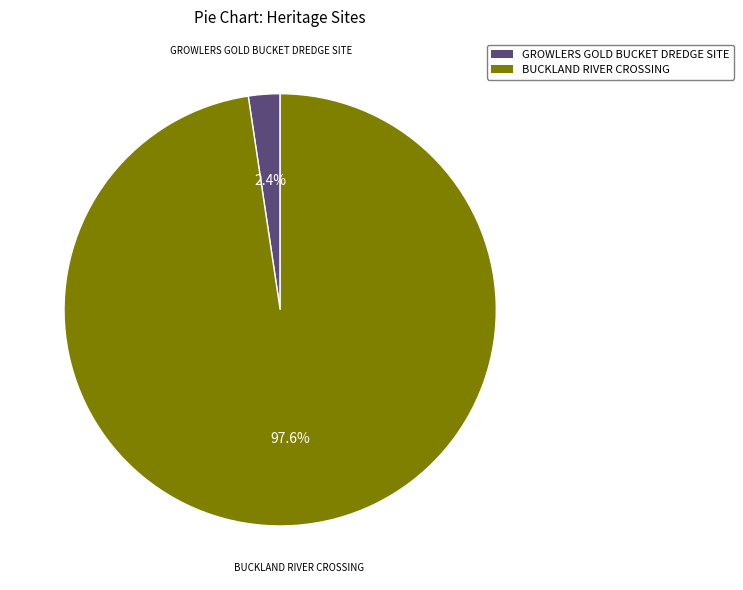

Does GROWLERS GOLD BUCKET DREDGE SITE account for over 50% of the chart?

No